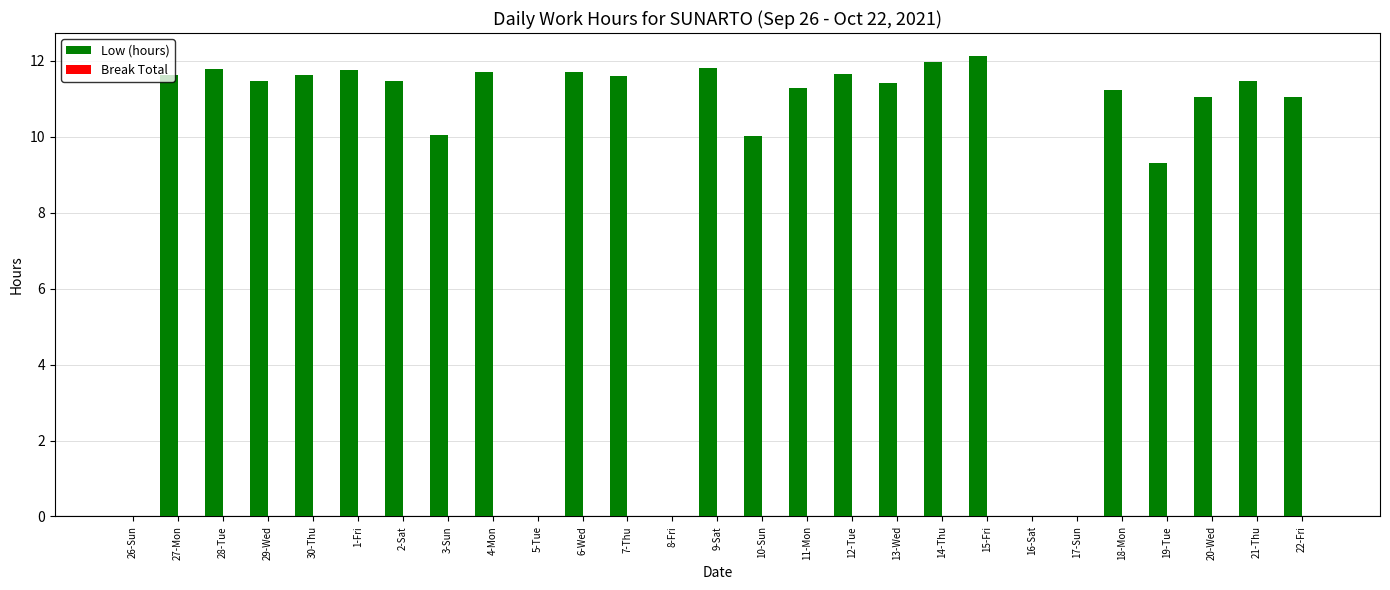

How many series are shown in this chart?

1